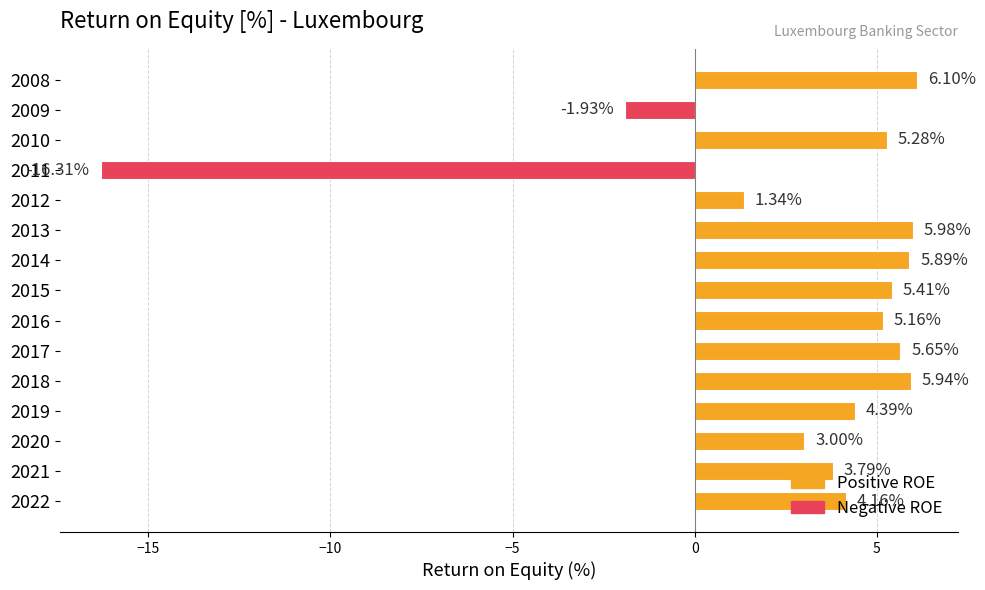

What is the sum of all values?

43.9